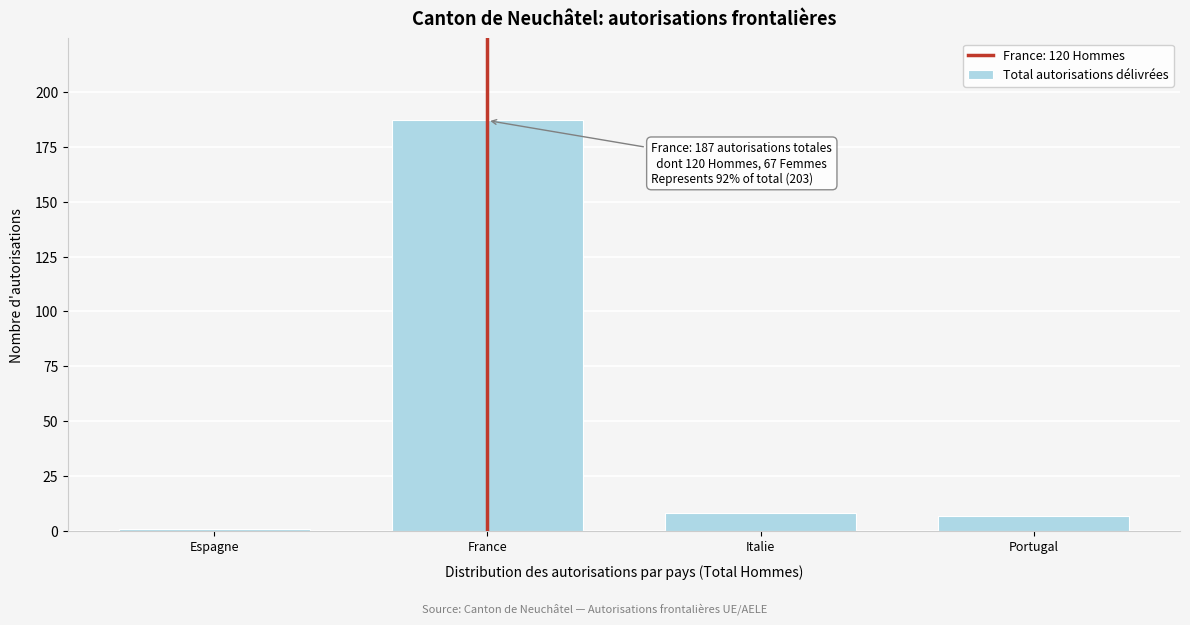

Reading left to right, what are all the values shown in this chart?

1	187	8	7